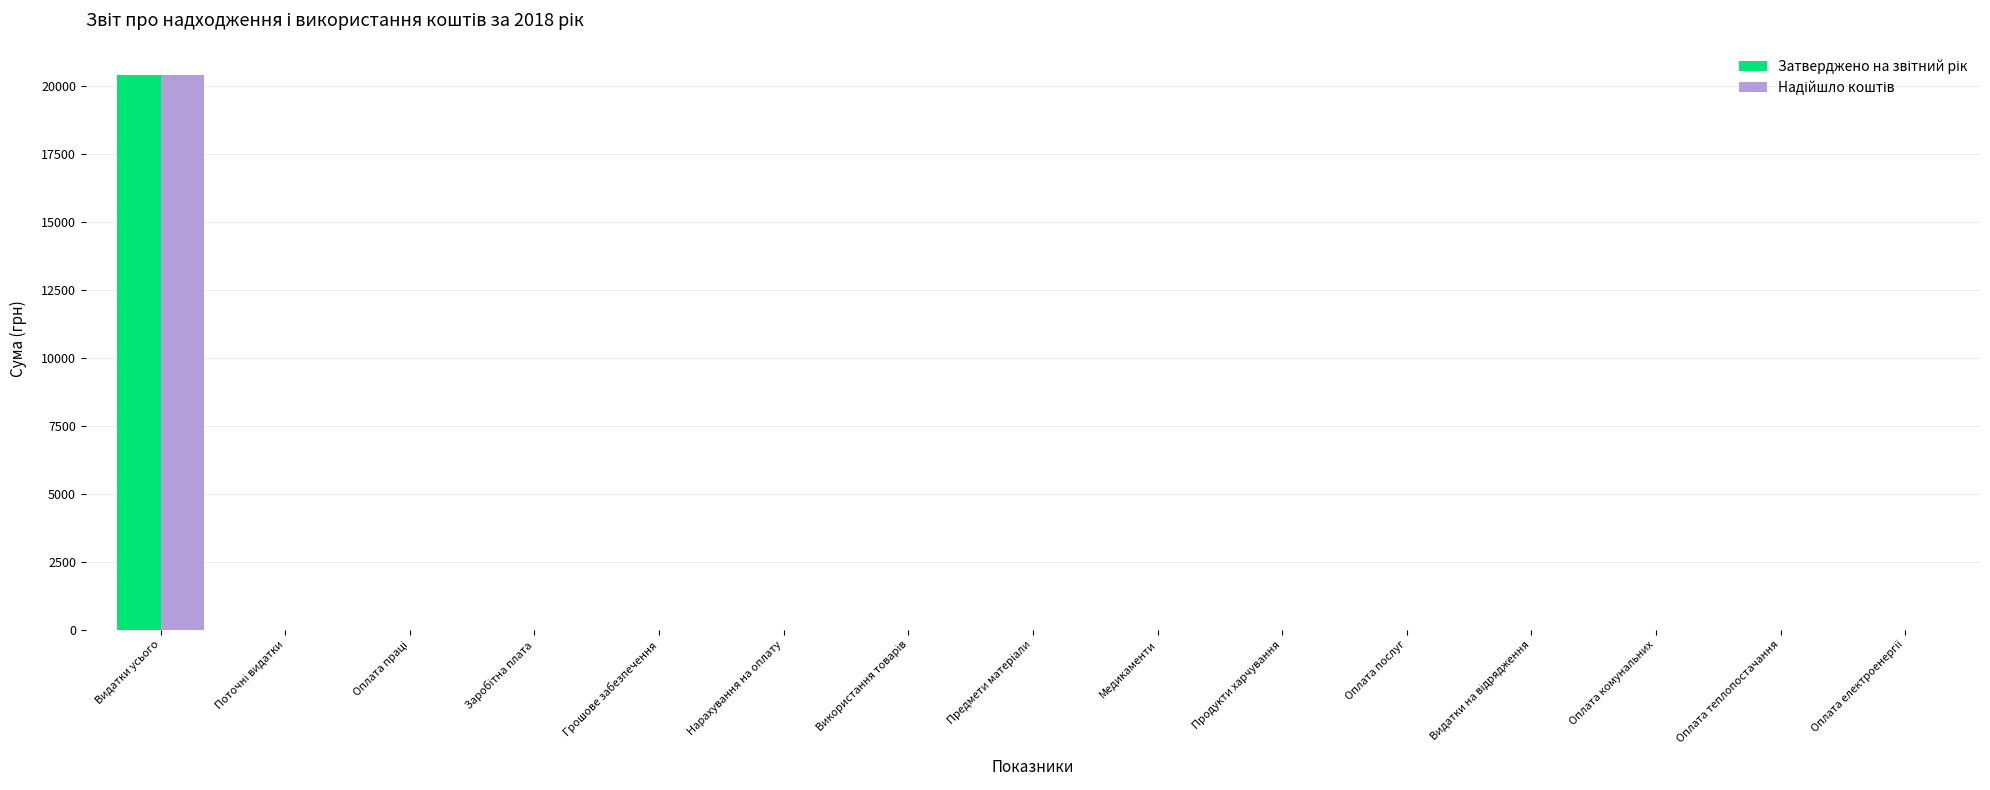

Which category has the highest value across all series?

Видатки усього